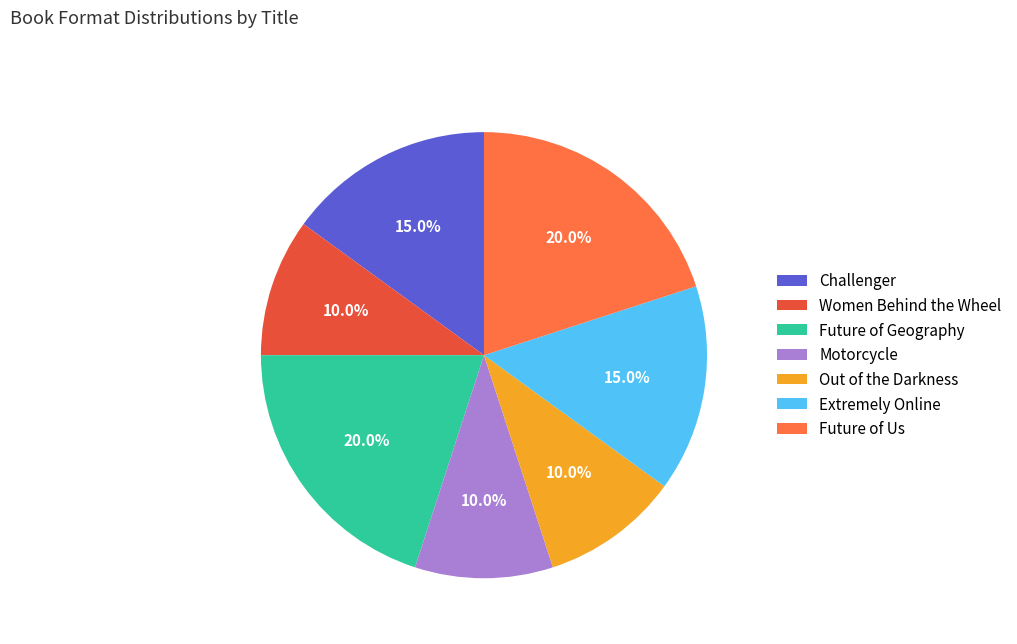

What is the ratio of the value at Challenger to the value at Women Behind the Wheel?

1.5